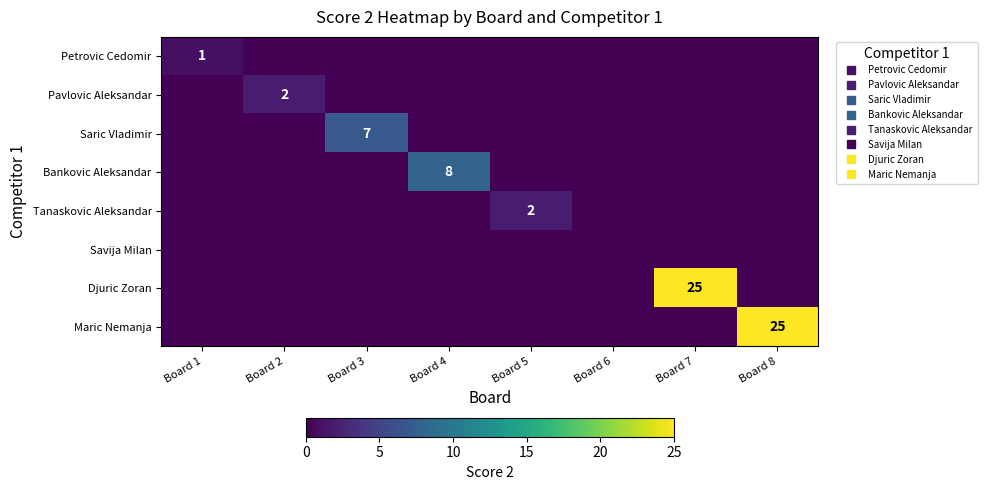

Which category has the highest value in the Bankovic Aleksandar series?

Board 4